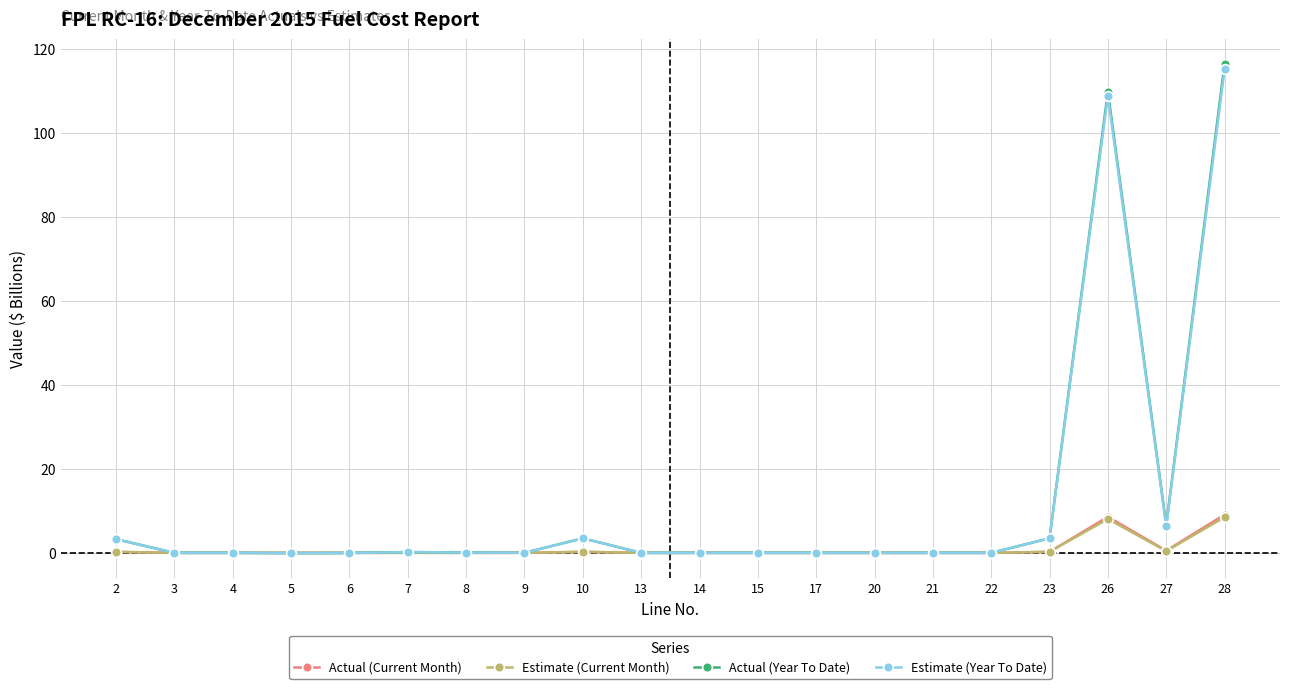

Does the chart have visible grid lines?

Yes